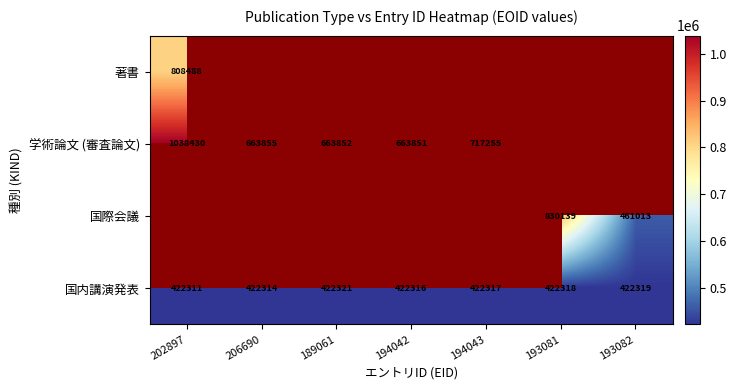

Where does the 国内講演発表 series first go above 422317?

189061